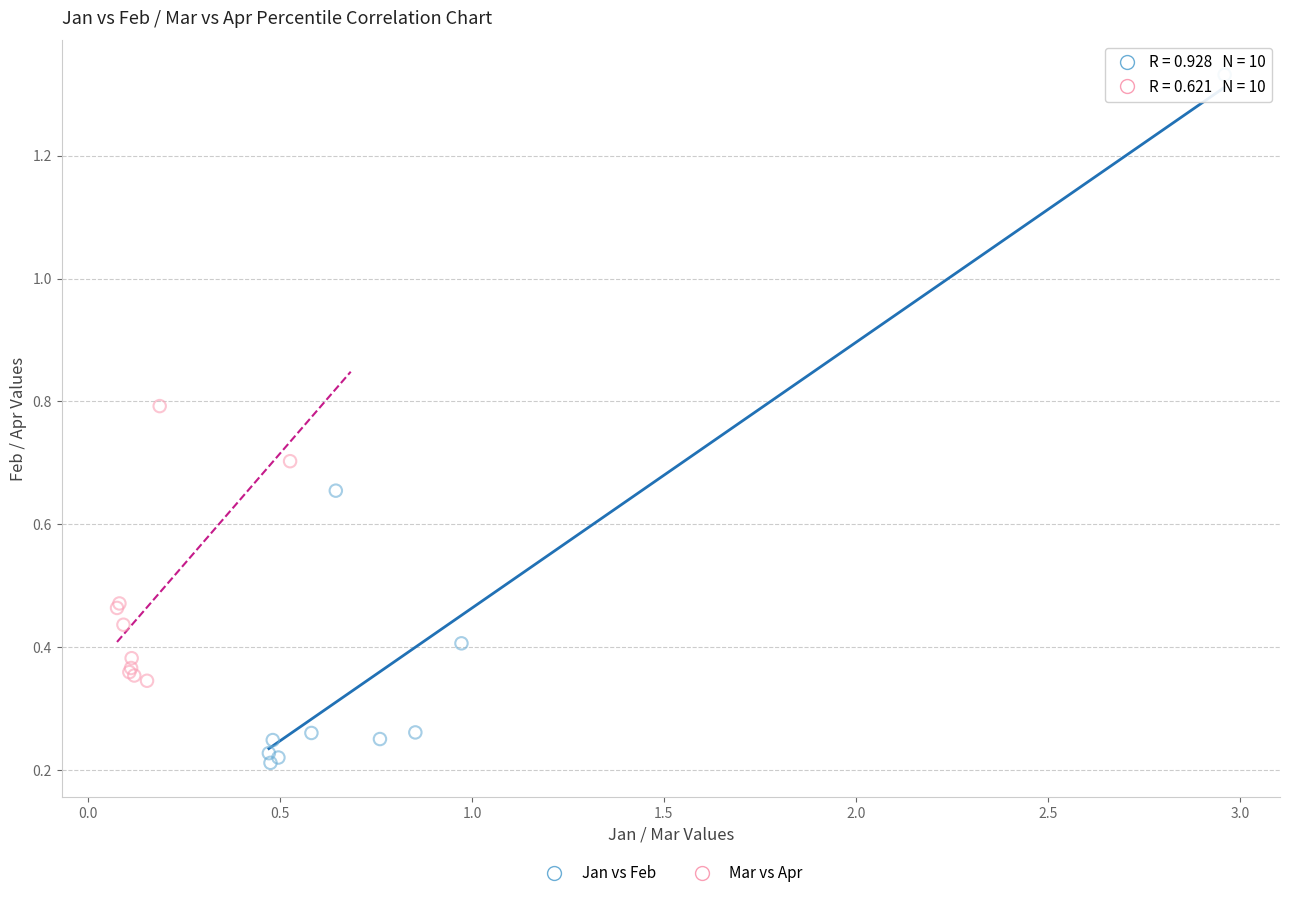

Which series contains the lowest Y value?

Jan vs Feb